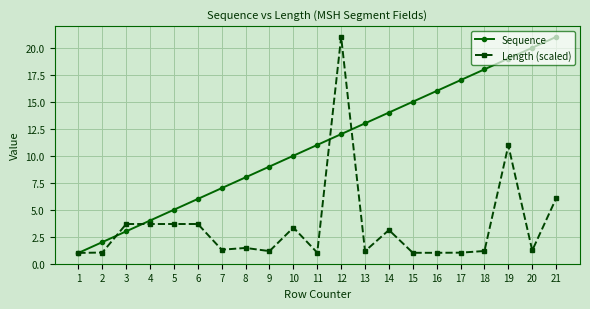

At which category is the sum across all series the highest?

12